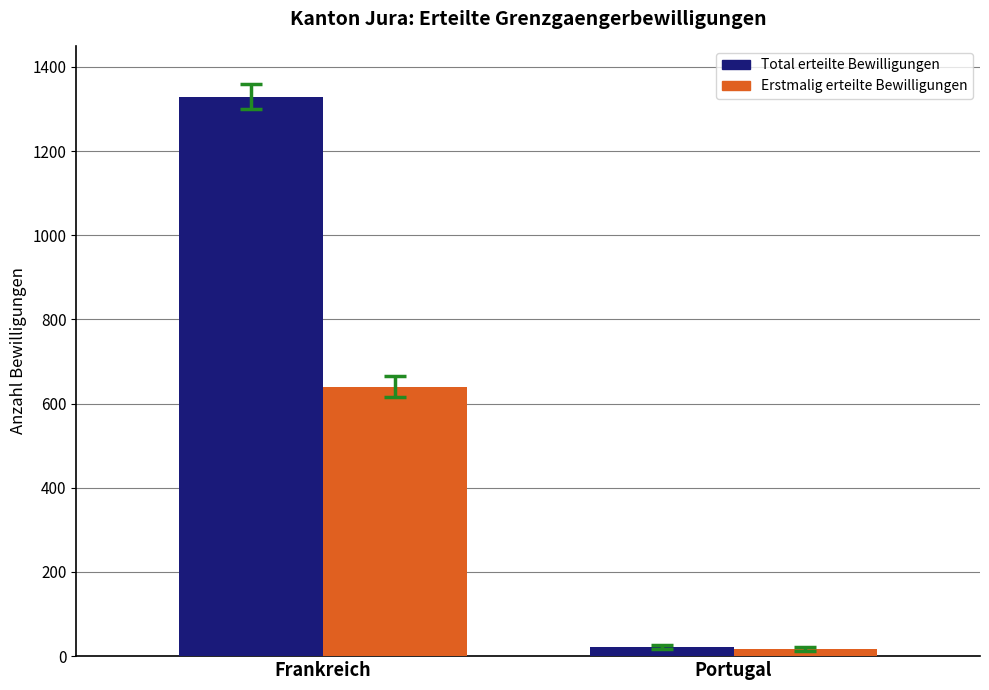

Rank the series by their average value, from lowest to highest.

Erstmalig erteilte Bewilligungen, Total erteilte Bewilligungen